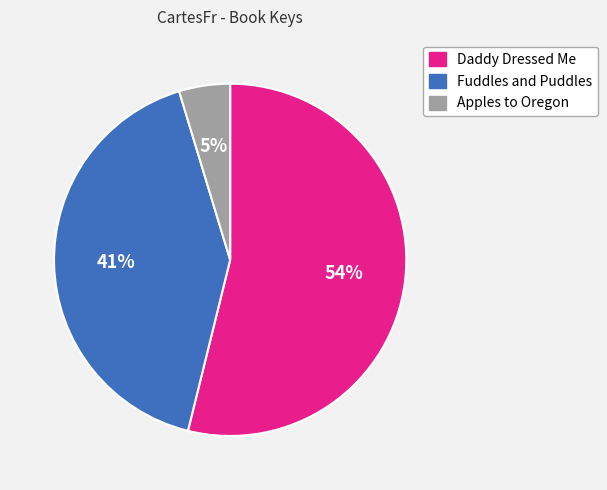

To the nearest percent, what is the combined percentage of Daddy Dressed Me and Apples to Oregon?

59%